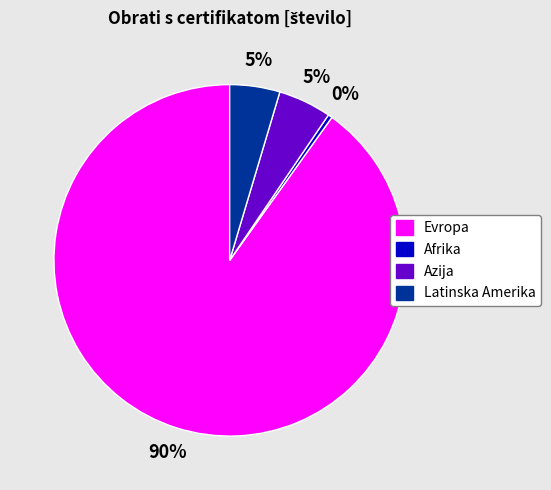

To the nearest percent, what portion does Evropa represent?

90%